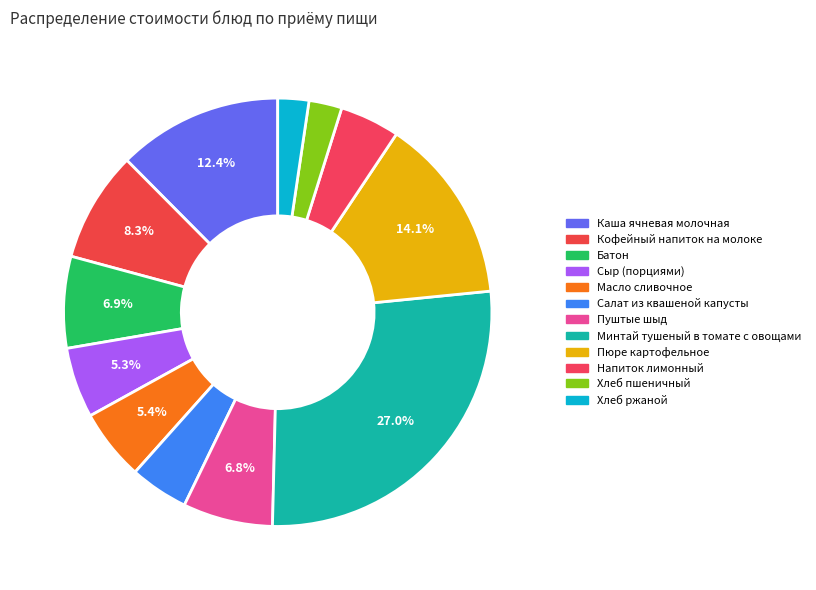

To the nearest percent, what is the difference between the largest and smallest slice percentages?

25%